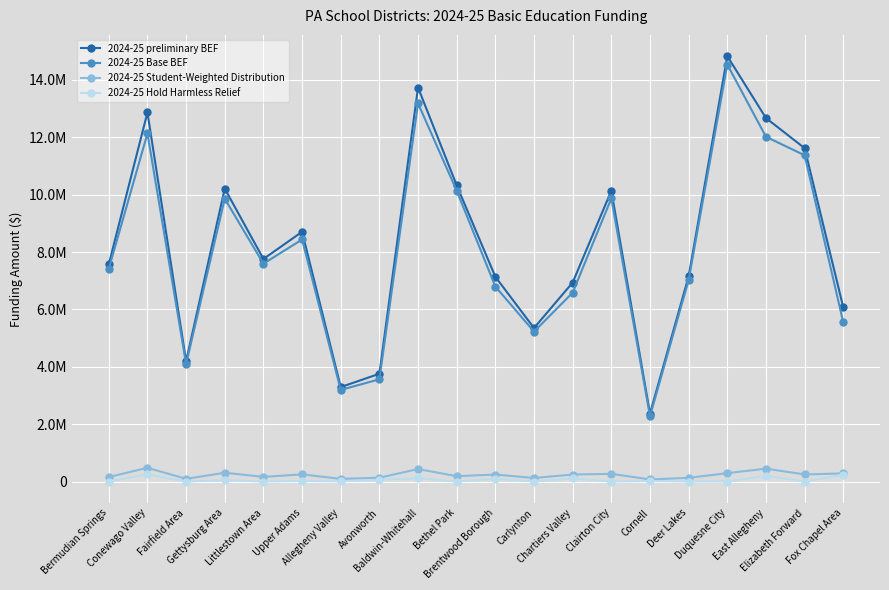

How many interior local valleys does the 2024-25 Student-Weighted Distribution series have?

7